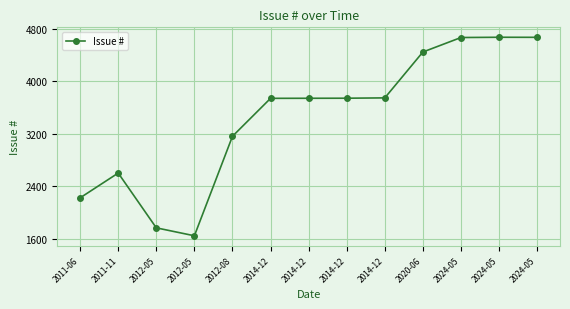

How many series are shown in this chart?

1